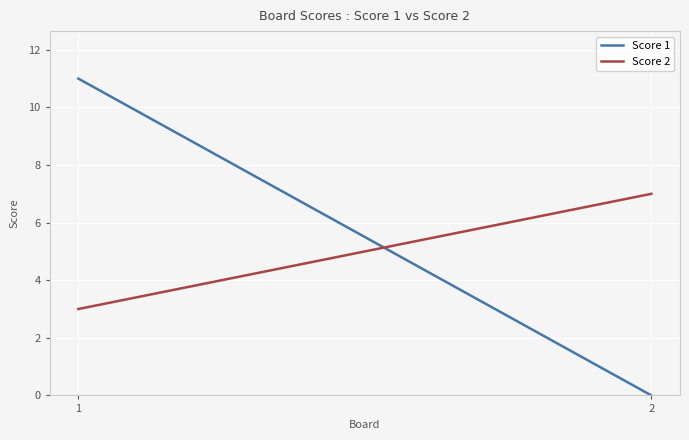

What is the value of the Score 1 point at the 1st from the left?

11